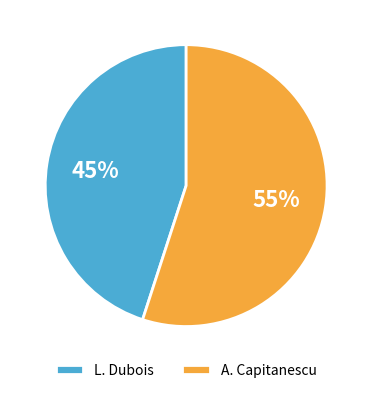

What is the majority slice?

A. Capitanescu